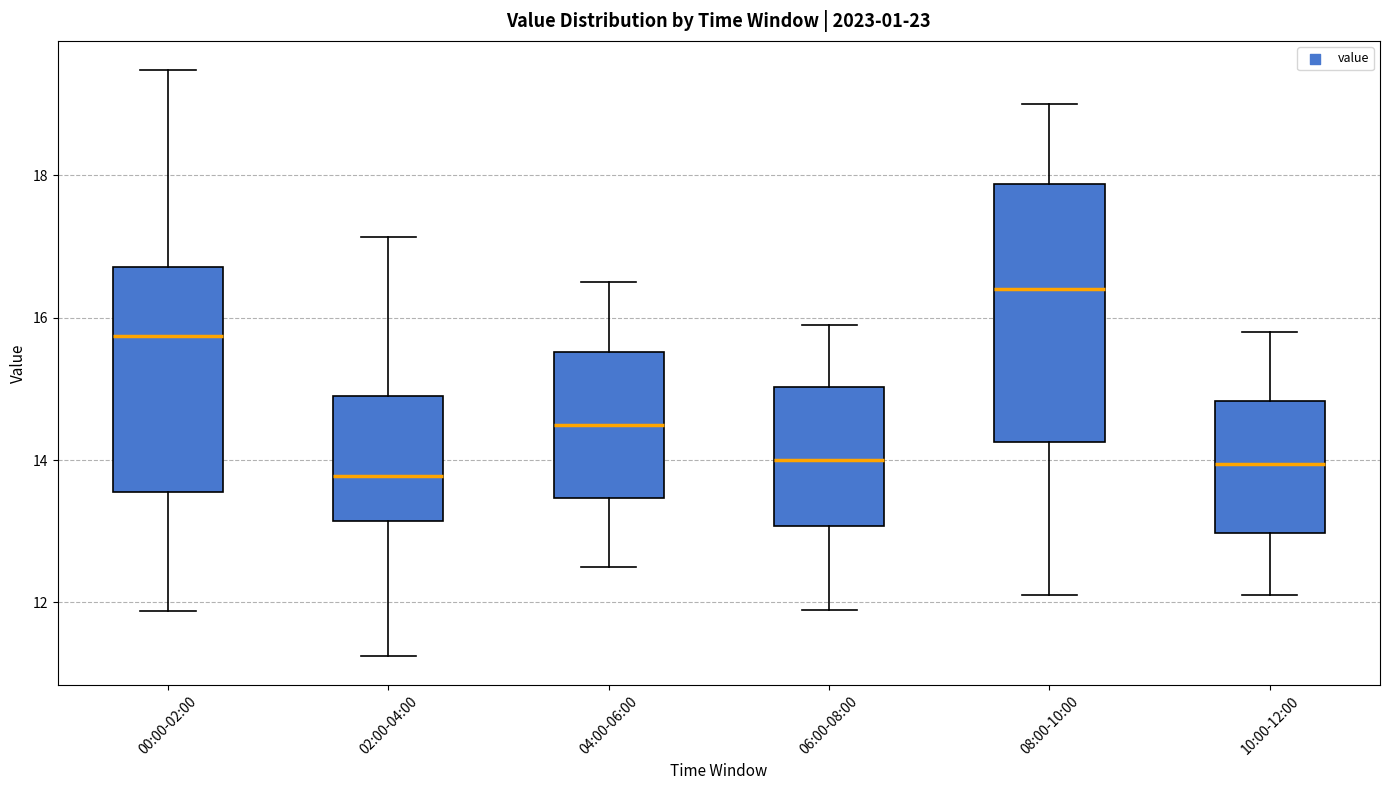

Reading left to right, read every box against the y-axis: the position of its median line, the range the box covers, and the ends of its whiskers. The values are not printed on the chart, so give them approximately, as read against the axis.

00:00-02:00: median 15.8, box 13.6 to 16.8, whiskers 11.8 to 19.4
02:00-04:00: median 13.8, box 13.2 to 15.0, whiskers 11.2 to 17.2
04:00-06:00: median 14.6, box 13.4 to 15.6, whiskers 12.6 to 16.6
06:00-08:00: median 14.0, box 13.0 to 15.0, whiskers 12.0 to 16.0
08:00-10:00: median 16.4, box 14.2 to 17.8, whiskers 12.2 to 19.0
10:00-12:00: median 14.0, box 13.0 to 14.8, whiskers 12.2 to 15.8